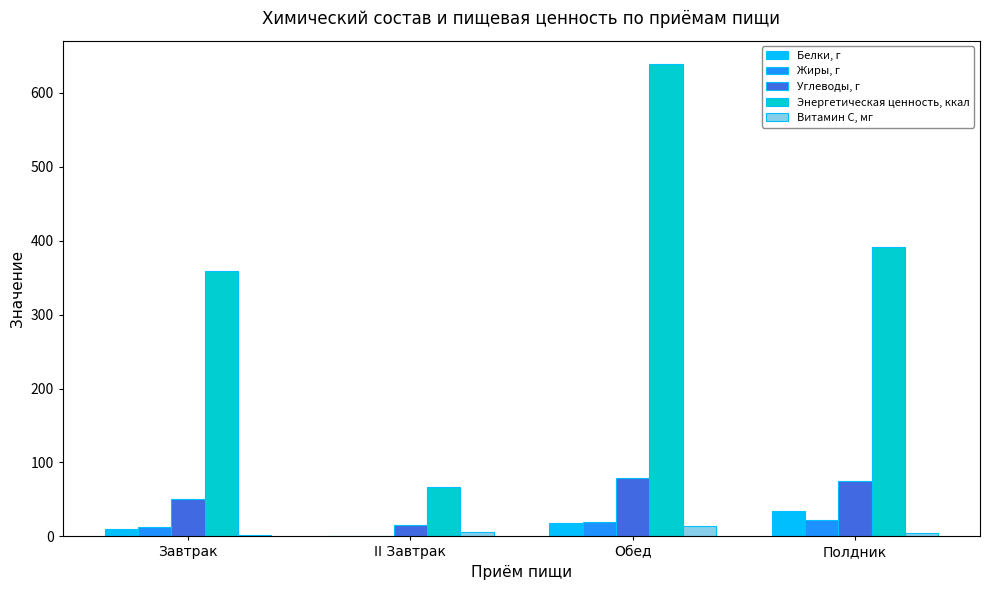

At which label does Углеводы, г first exceed 75?

Обед